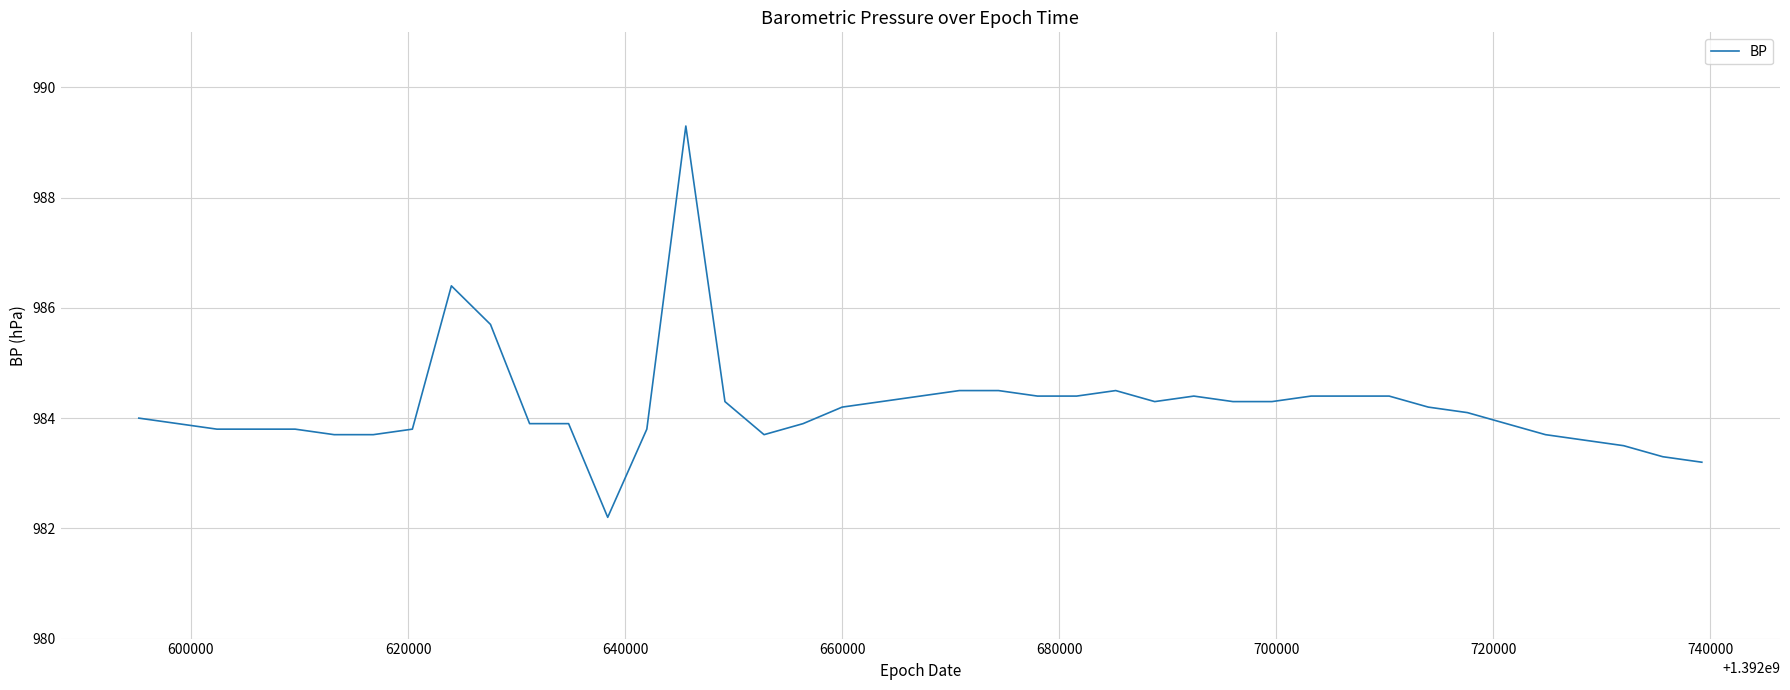

What is the greatest value displayed?

989.3